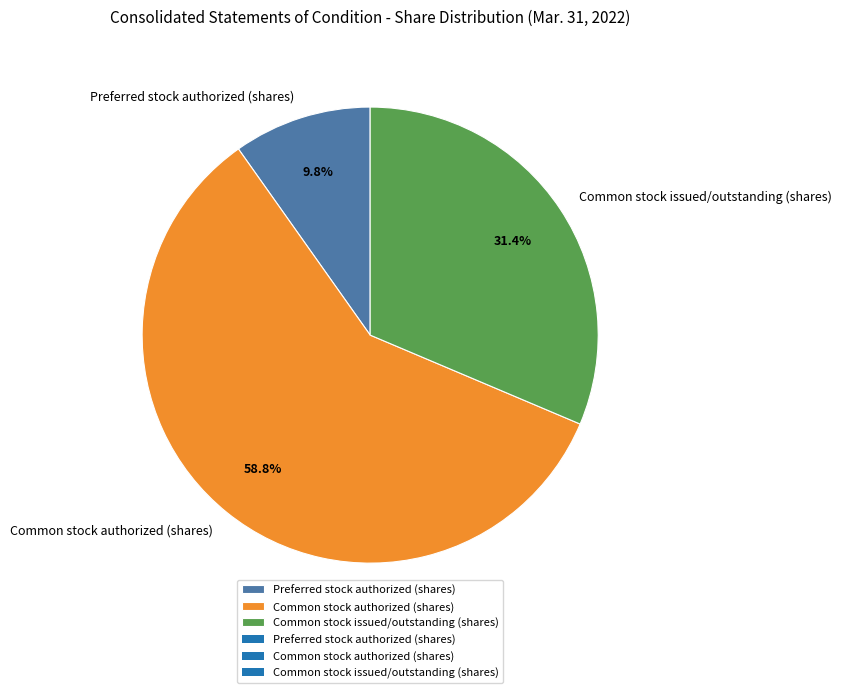

To the nearest percent, what portion does Common stock issued/outstanding (shares) represent?

31%